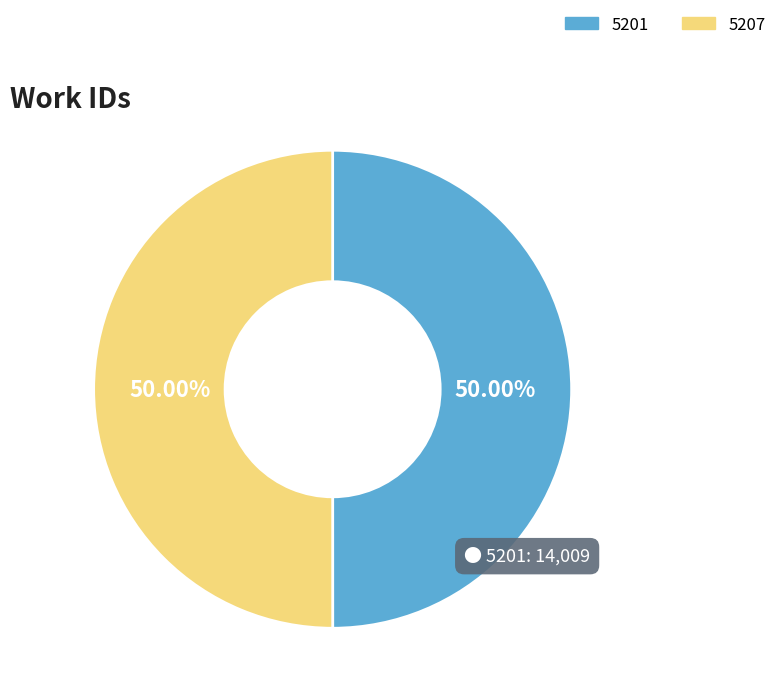

Combined, do 5207 and 5201 account for over 50%?

Yes